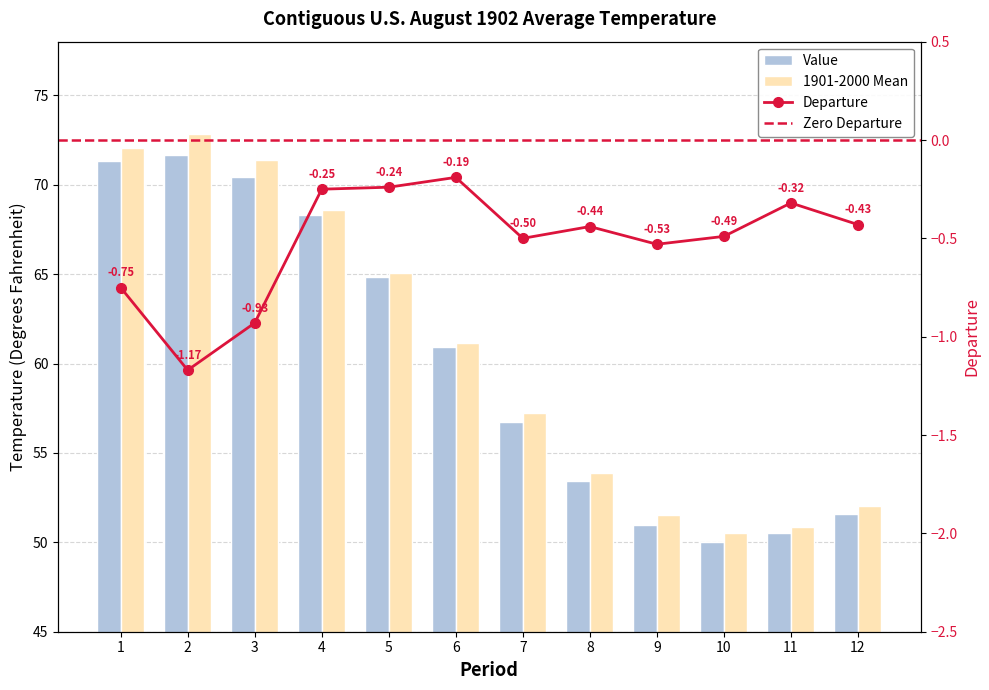

Rank the categories by Value value from lowest to highest.

10, 11, 9, 12, 8, 7, 6, 5, 4, 3, 1, 2